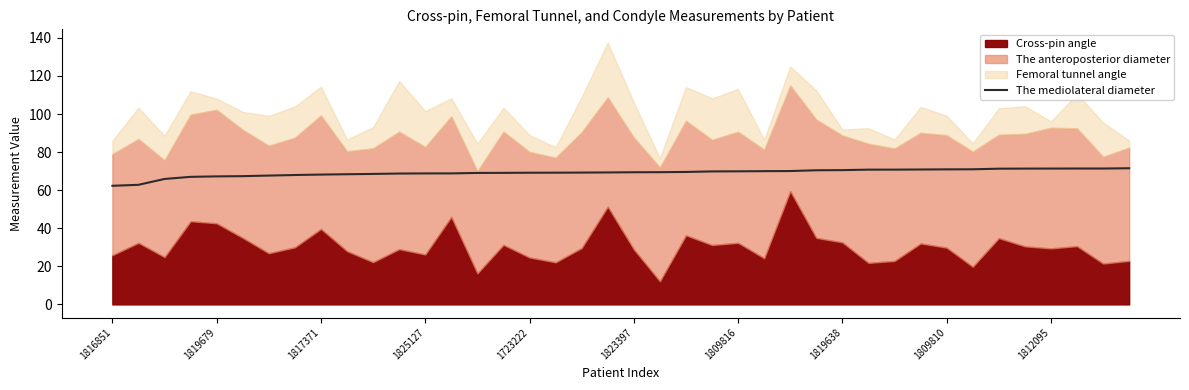

True or false: there are more than 1 points higher than both neighbors.

False